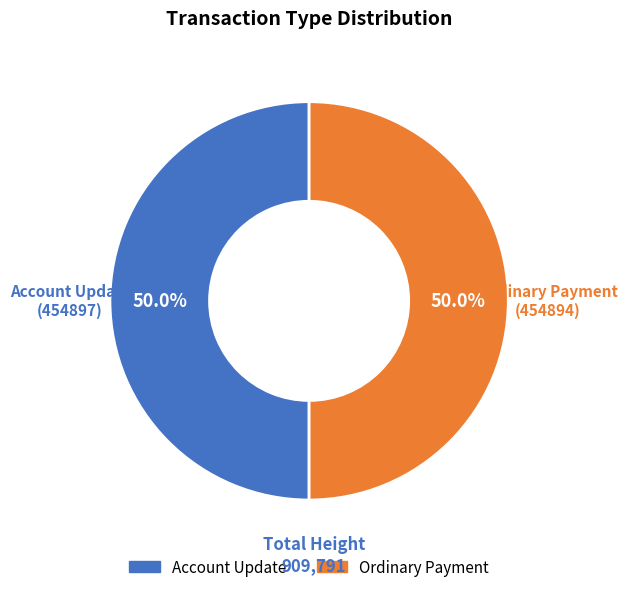

How much of the chart is everything except Account Update?

50.0%